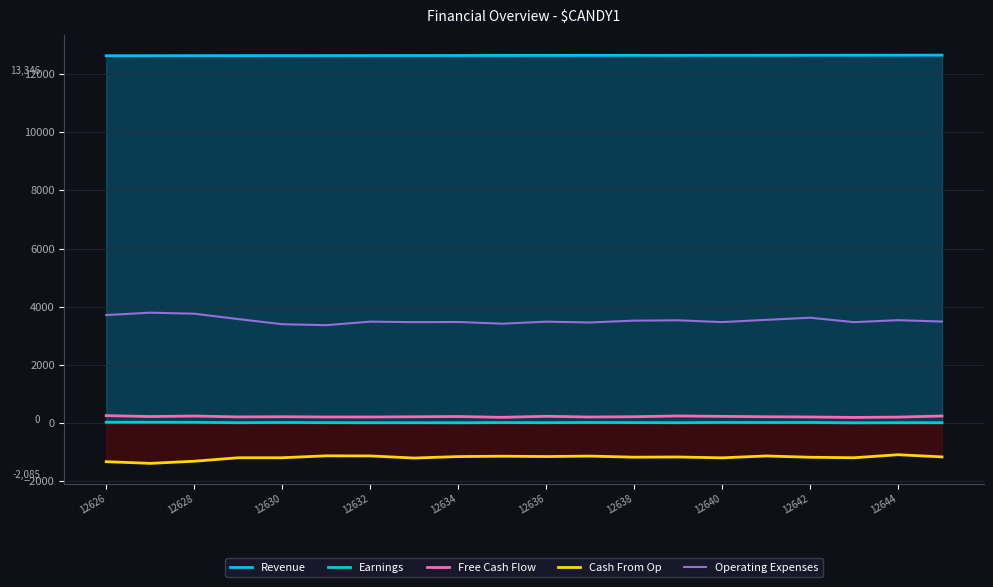

What is the difference between the maximum and second lowest values in the Revenue series?

18